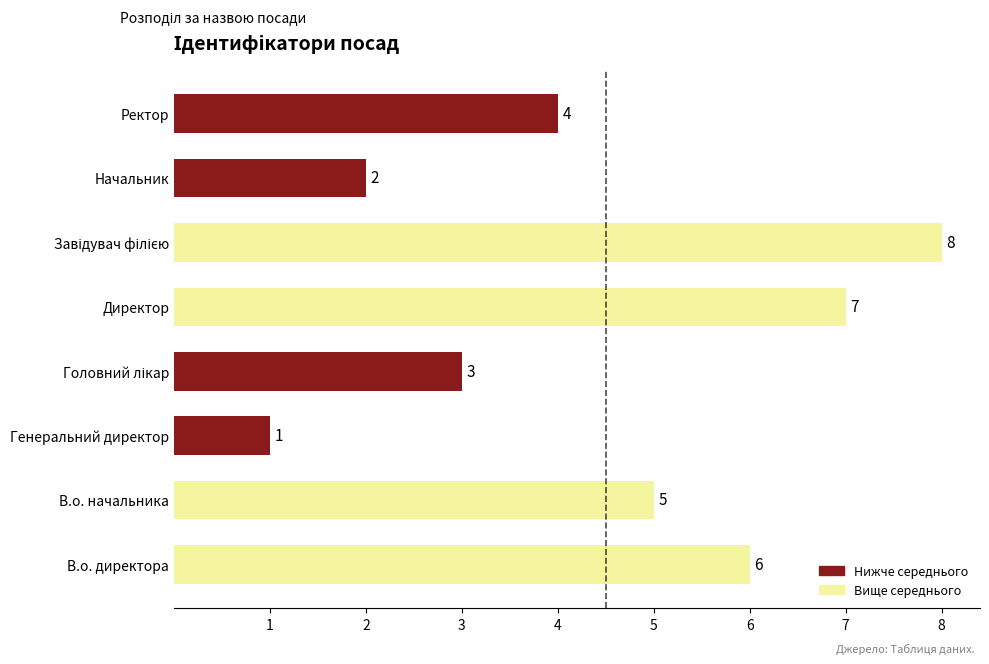

The chart shows a value of 1 at Начальник. True or false?

False